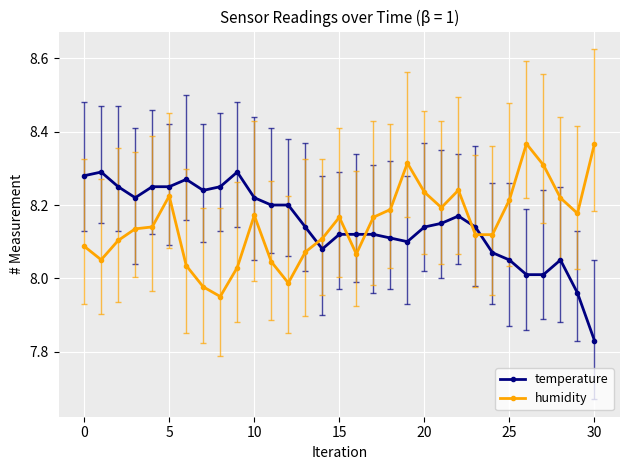

What is the difference between the maximum and minimum values in the temperature series?

0.5